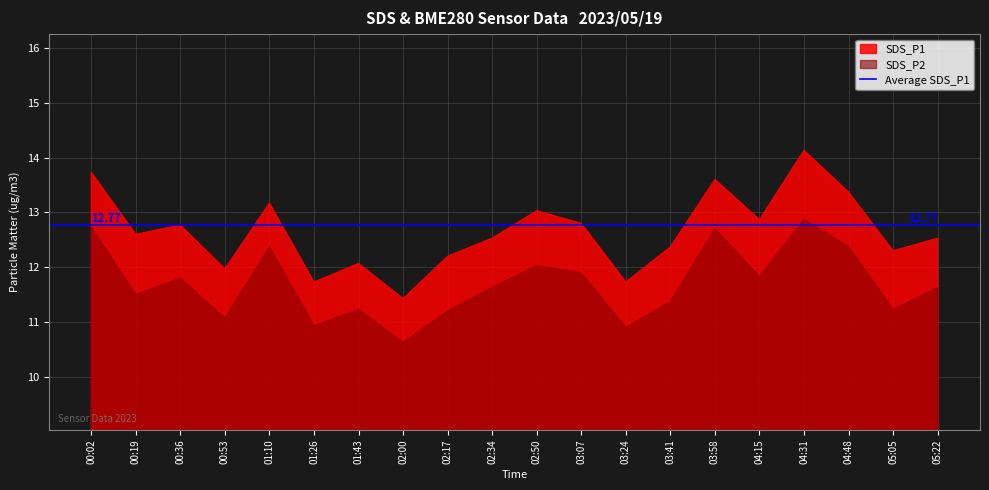

What is the spread (max minus min) of values at 04:48?

1.0